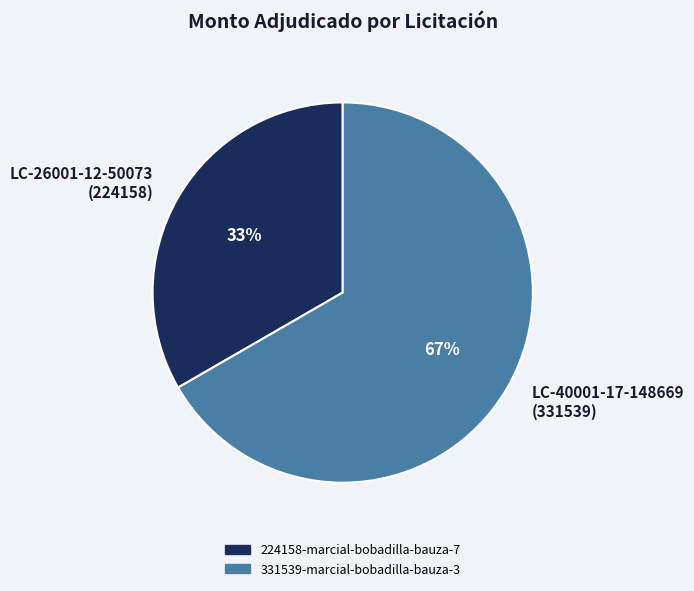

Combined, do LC-26001-12-50073 (224158) and LC-40001-17-148669 (331539) account for over 50%?

Yes